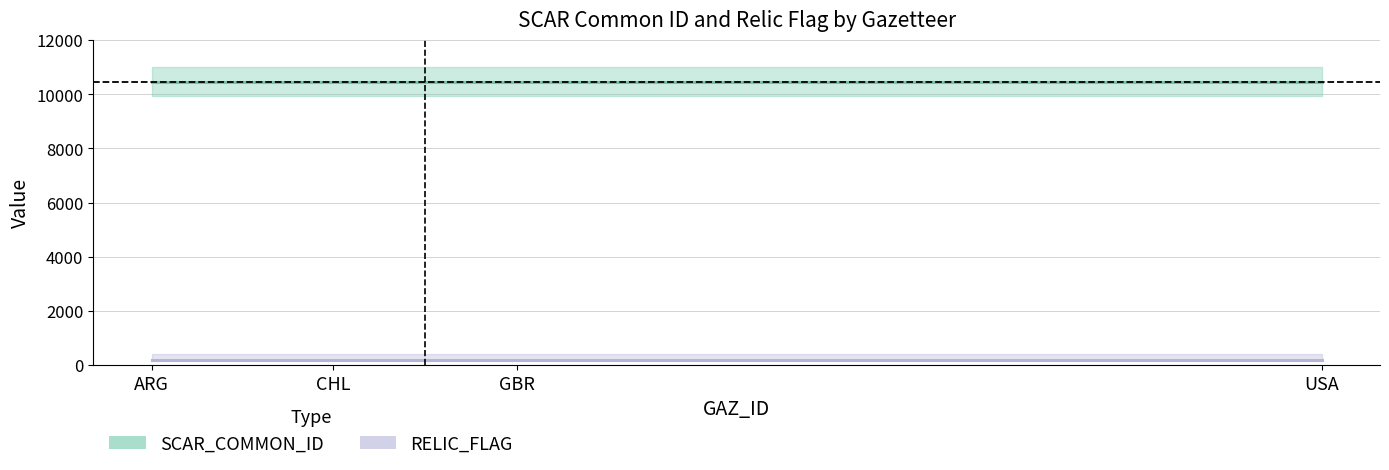

True or false: RELIC_FLAG has more than 2 points higher than both neighbors.

False